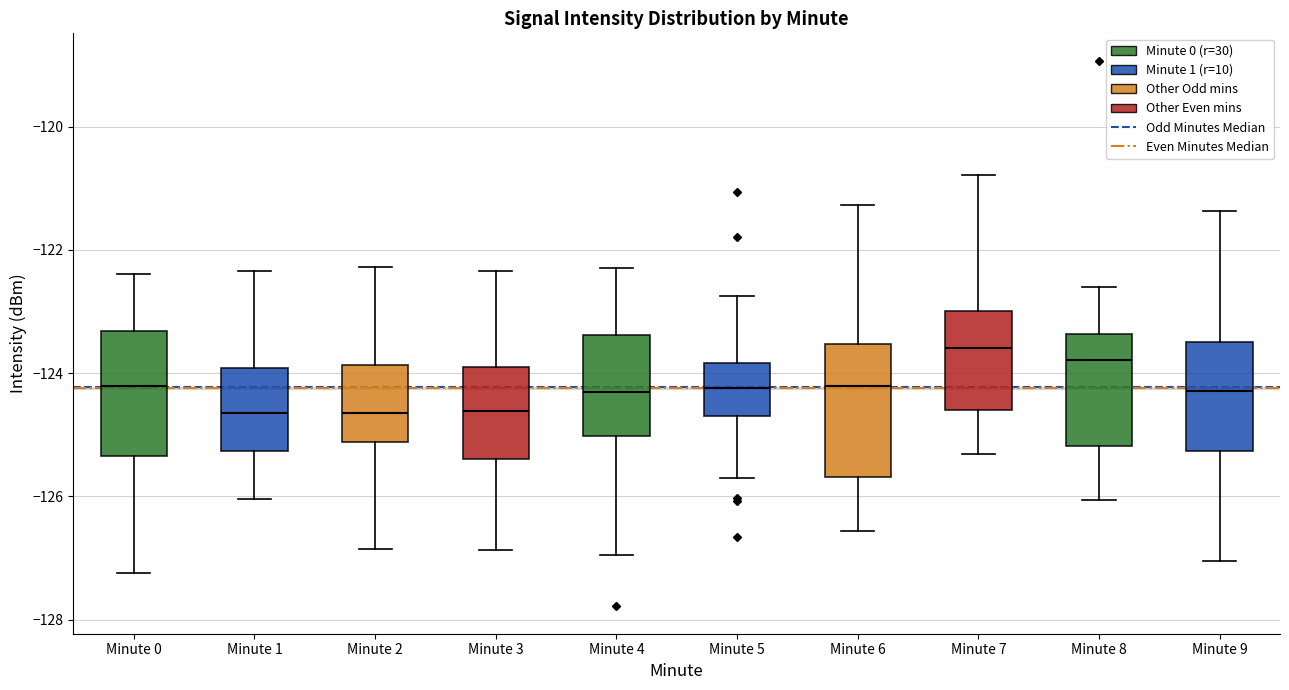

Reading left to right, read every box against the y-axis: the position of its median line, the range the box covers, and the ends of its whiskers. The values are not printed on the chart, so give them approximately, as read against the axis.

Minute 0: median -124.2, box -125.4 to -123.4, whiskers -127.2 to -122.4
Minute 1: median -124.6, box -125.2 to -124.0, whiskers -126.0 to -122.4
Minute 2: median -124.6, box -125.2 to -123.8, whiskers -126.8 to -122.2
Minute 3: median -124.6, box -125.4 to -123.8, whiskers -126.8 to -122.4
Minute 4: median -124.4, box -125.0 to -123.4, whiskers -127.0 to -122.2
Minute 5: median -124.2, box -124.6 to -123.8, whiskers -125.8 to -122.8
Minute 6: median -124.2, box -125.6 to -123.6, whiskers -126.6 to -121.2
Minute 7: median -123.6, box -124.6 to -123.0, whiskers -125.4 to -120.8
Minute 8: median -123.8, box -125.2 to -123.4, whiskers -126.0 to -122.6
Minute 9: median -124.2, box -125.2 to -123.4, whiskers -127.0 to -121.4